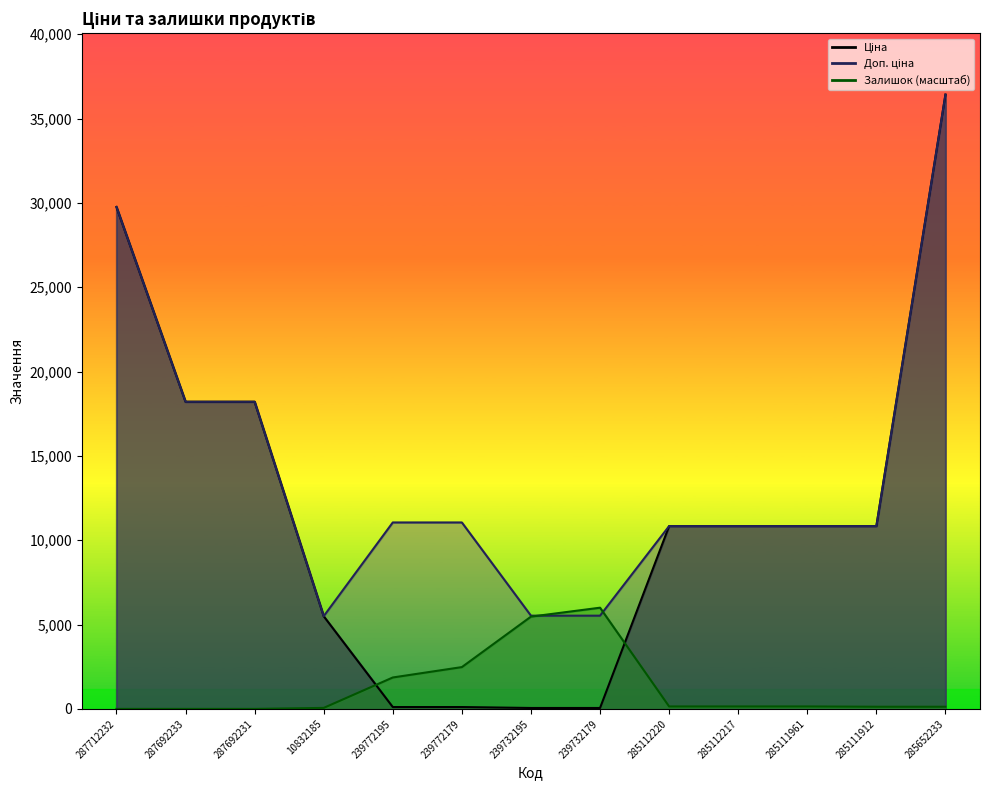

How many values in the Ціна series are below 10840?

5